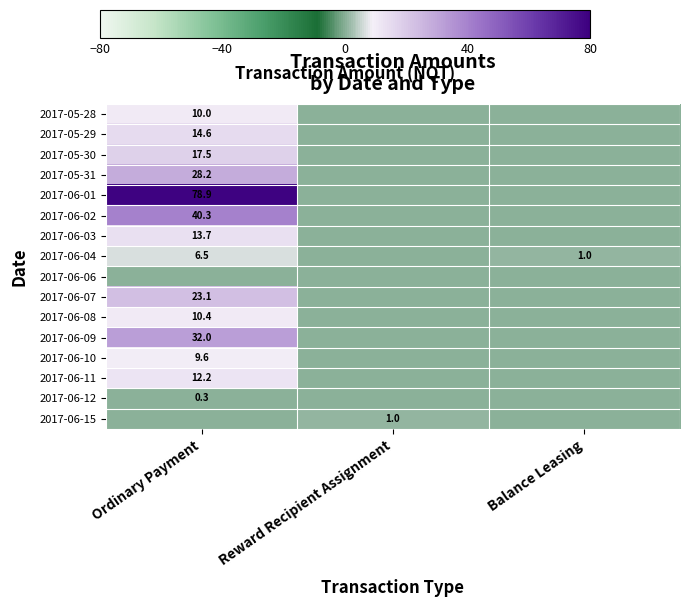

True or false: 2017-06-04 has a value of 1.0 at Balance Leasing.

True